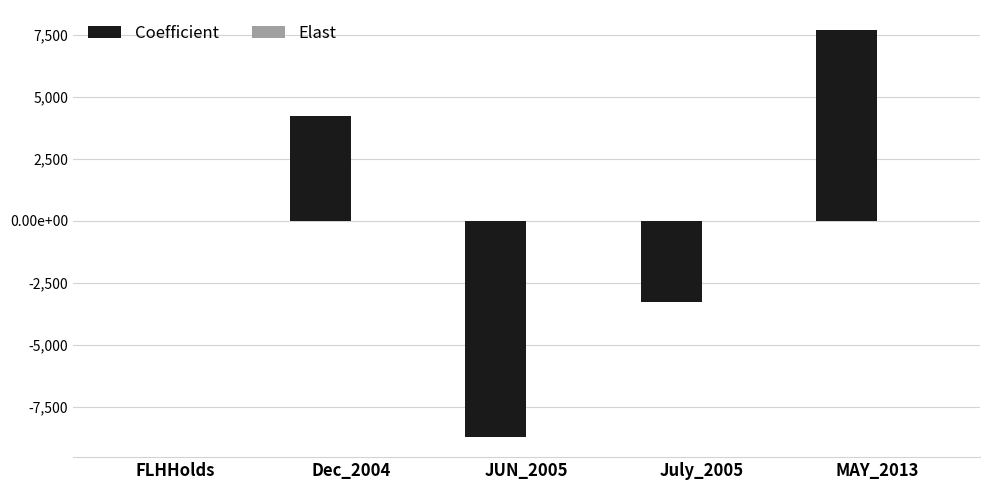

What is the difference between the maximum and minimum values in the Coefficient series?

16387.7